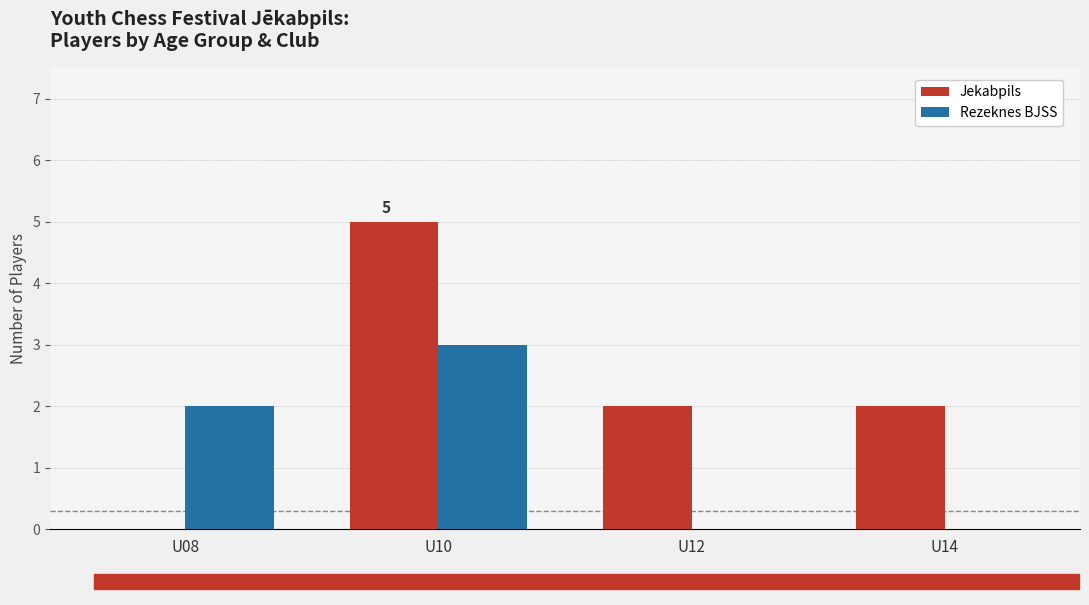

Which category has the highest value in the Rezeknes BJSS series?

U10